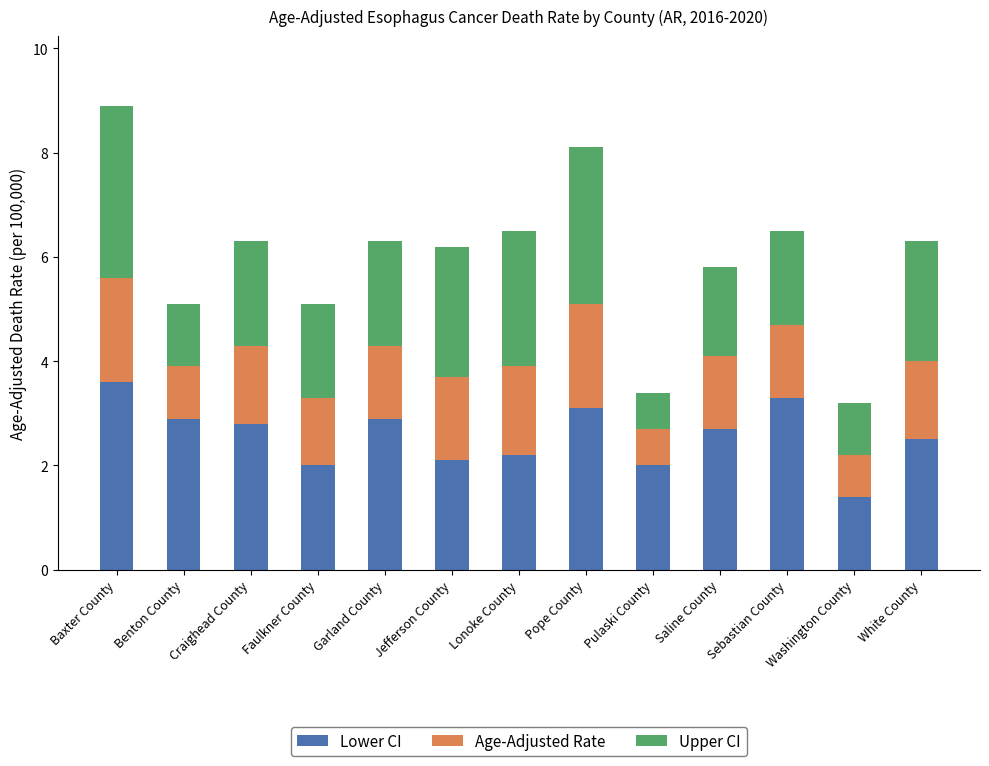

Does the chart contain any negative values?

No